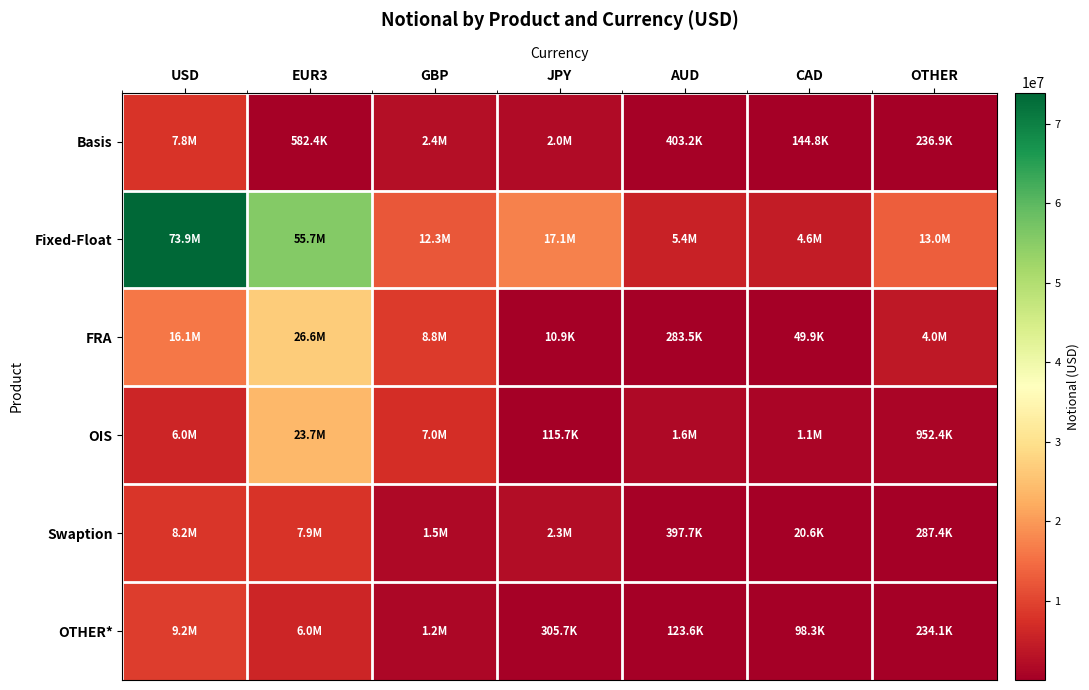

List the series in order of their peak value, lowest first.

Basis, Swaption, OTHER*, OIS, FRA, Fixed-Float